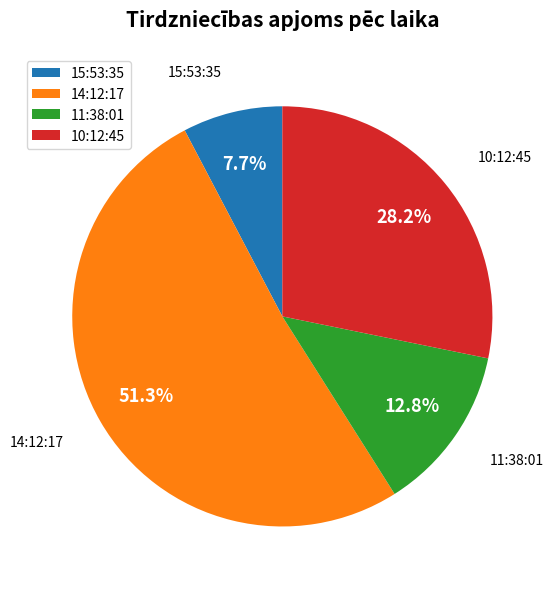

What is the largest slice in the pie chart?

14:12:17